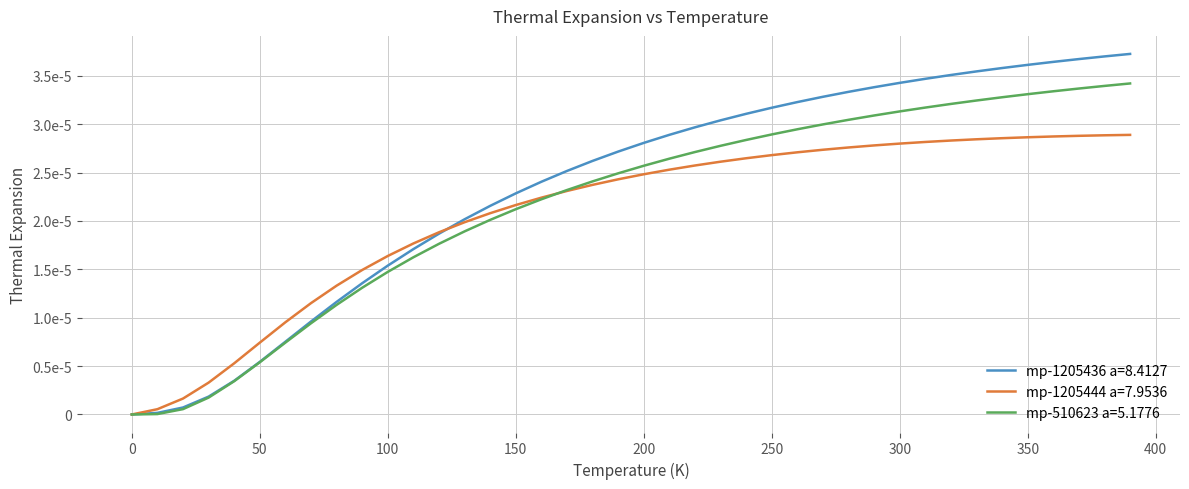

What are all the series names shown in the legend?

mp-1205436 a=8.4127, mp-1205444 a=7.9536, mp-510623 a=5.1776